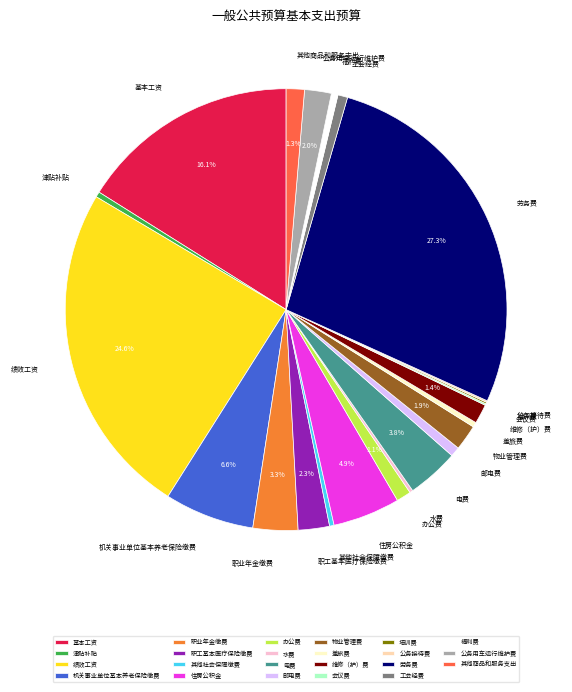

Combined, do 住房公积金 and 其他社会保障缴费 account for over 50%?

No